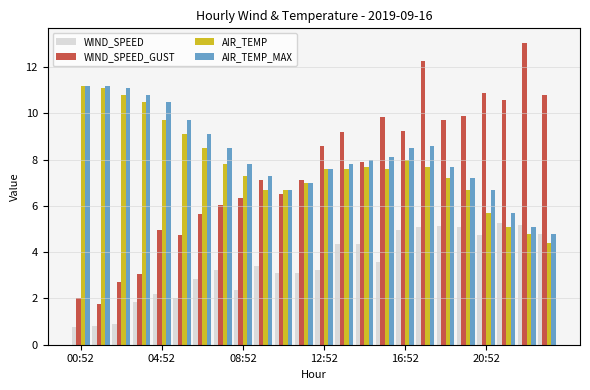

What is the maximum value for AIR_TEMP?

11.2